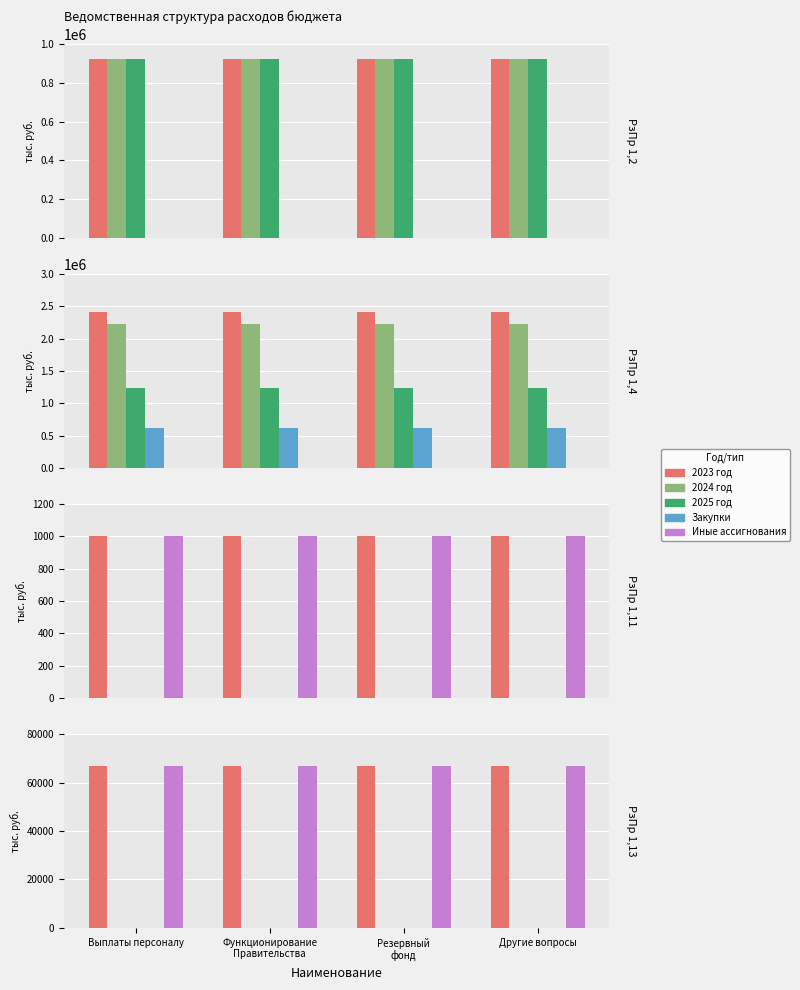

At which category is the sum across all series the highest?

Выплаты персоналу